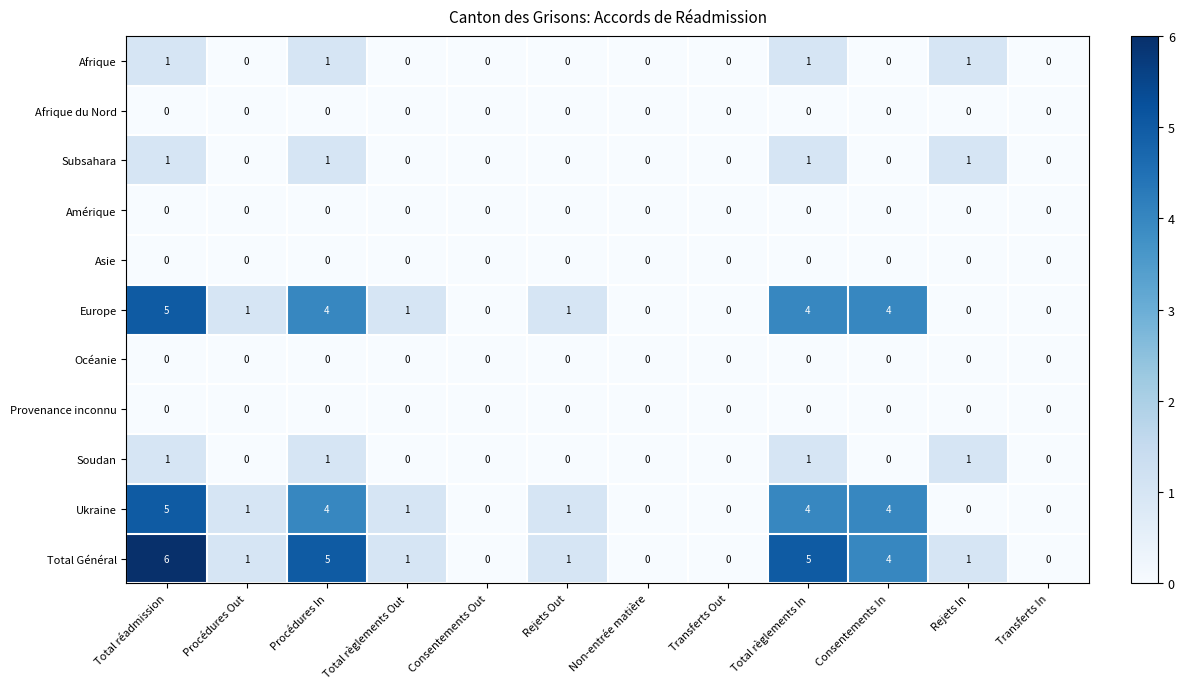

The value of Ukraine at Consentements Out is 0. True or false?

True